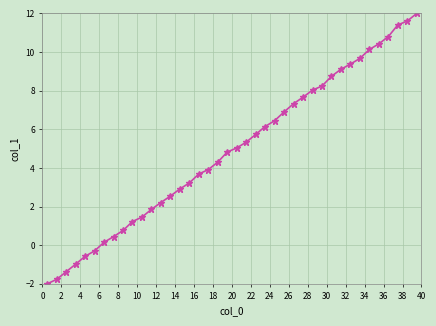

What is the maximum value shown in the chart?

12.0